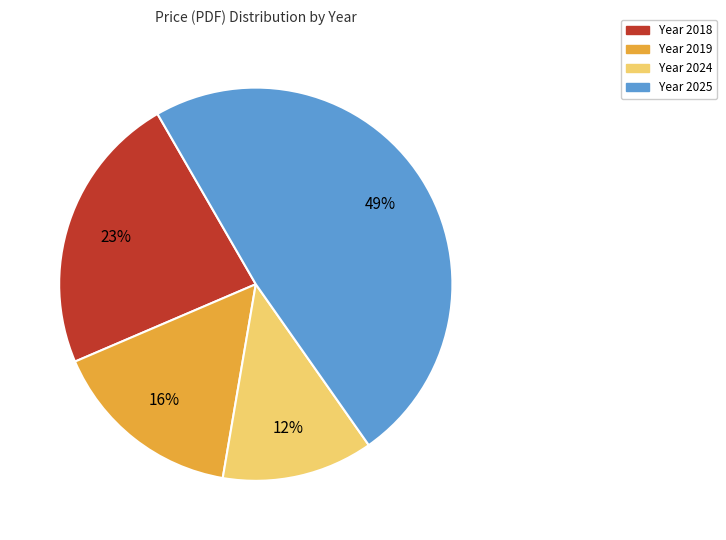

Is there any slice that represents more than half of the pie?

No